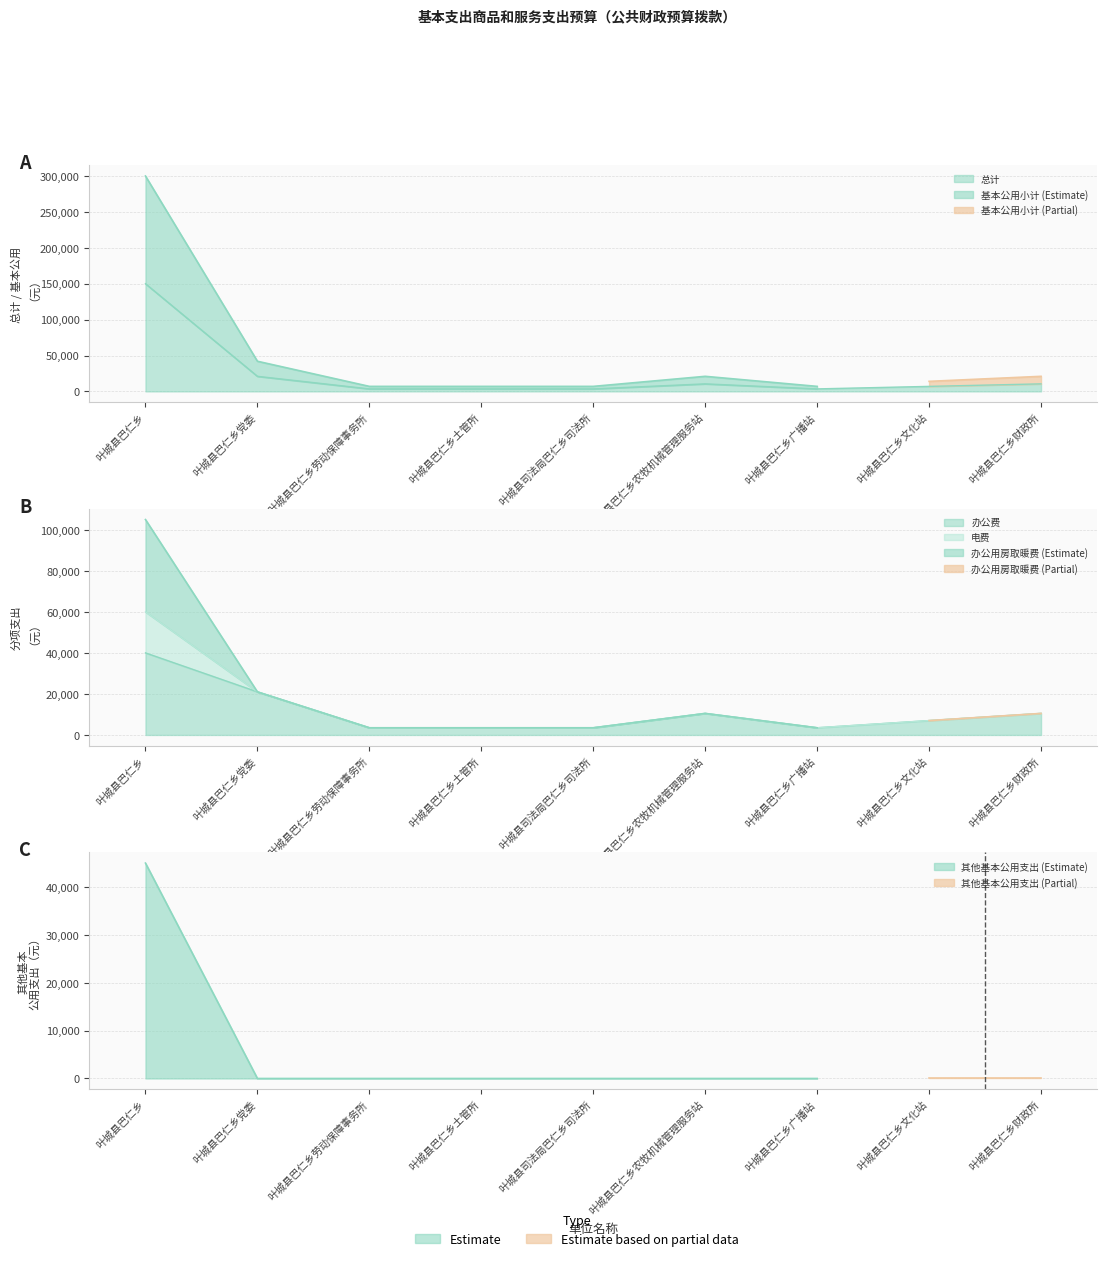

What is the maximum value shown in the chart?

150000